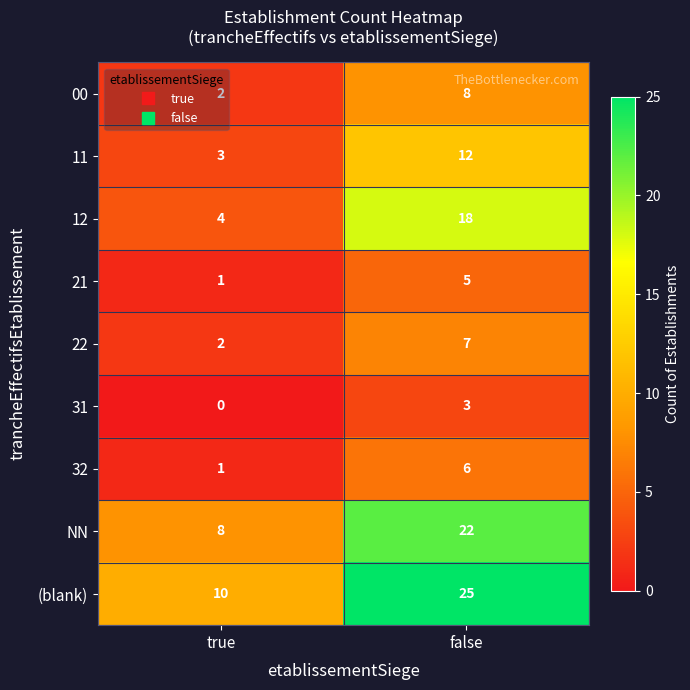

Rank the series at false from highest to lowest value.

(blank), NN, 12, 11, 00, 22, 32, 21, 31